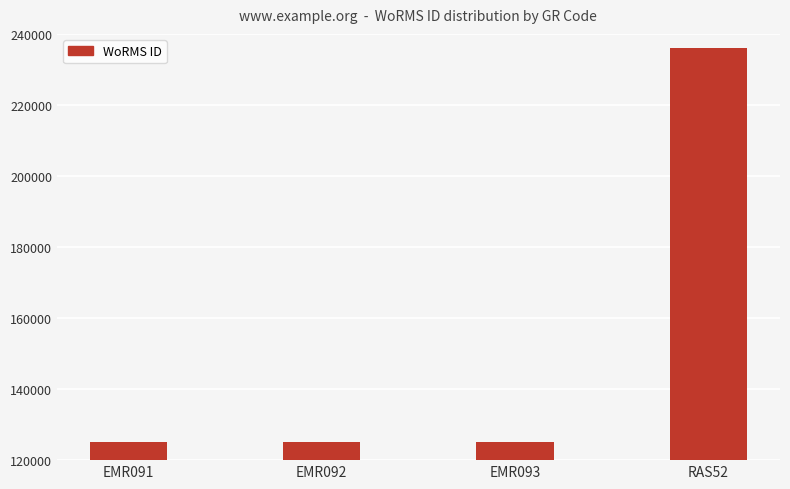

The value at EMR093 is 27239. True or false?

False